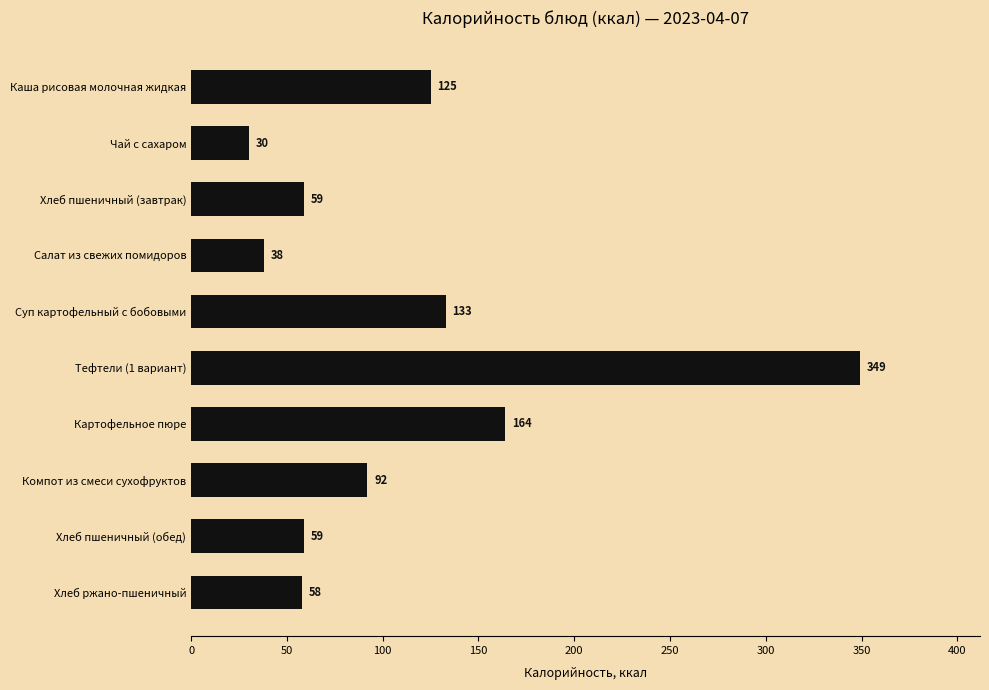

What is the difference between the maximum and second lowest values?

311